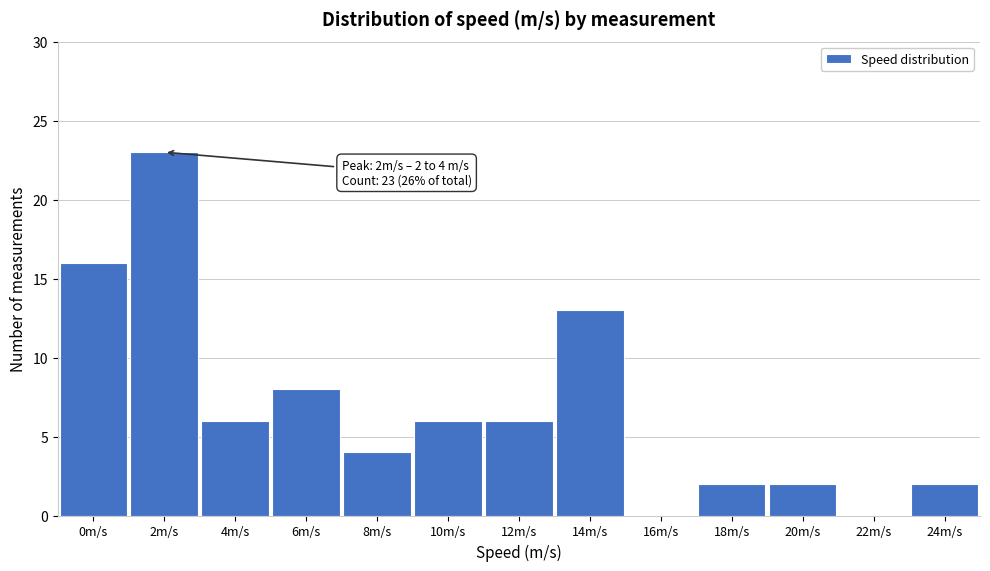

Reading left to right, transcribe all the data shown in this chart.

0m/s=16	2m/s=23	4m/s=6	6m/s=8	8m/s=4	10m/s=6	12m/s=6	14m/s=13	16m/s=0	18m/s=2	20m/s=2	22m/s=0	24m/s=2